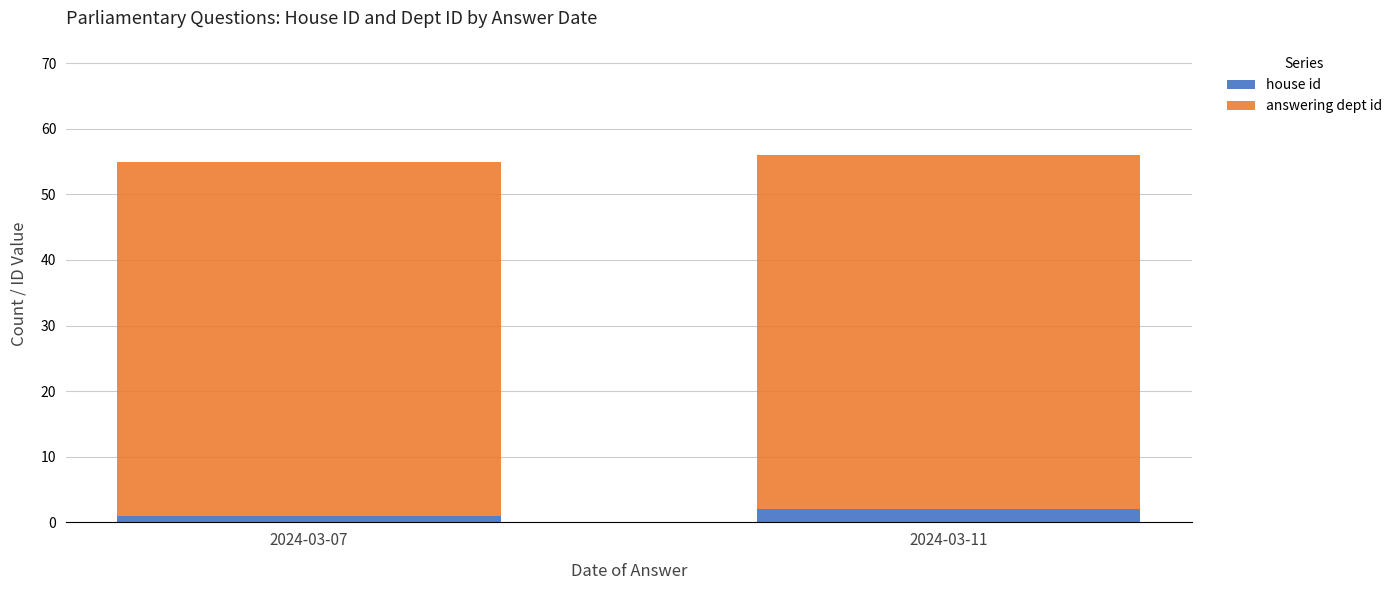

How many bars are there in total?

2